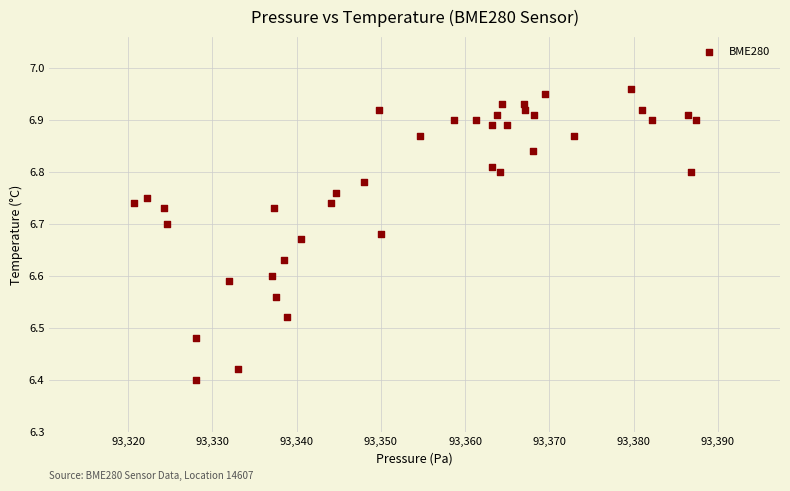

What is the range of X values (max minus min)?

66.8